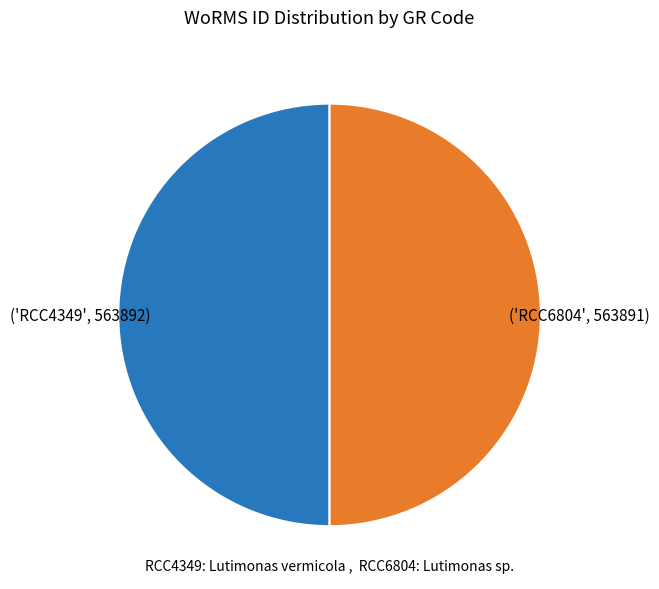

Count the number of slices in the pie.

2